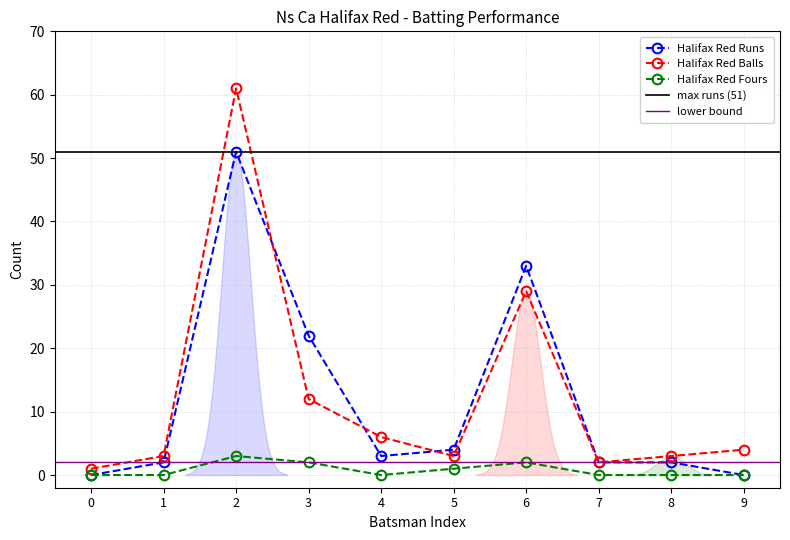

At which label is Halifax Red Balls closest to 31?

6